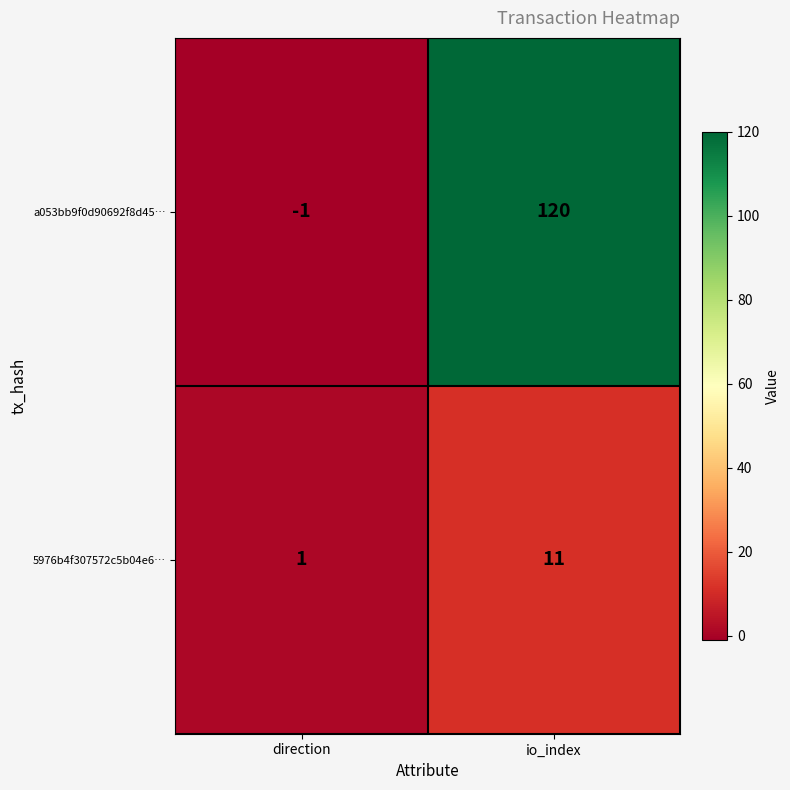

Is the value of 5976b4f307572c5b04e6… at io_index greater than the value of a053bb9f0d90692f8d45… at io_index?

No